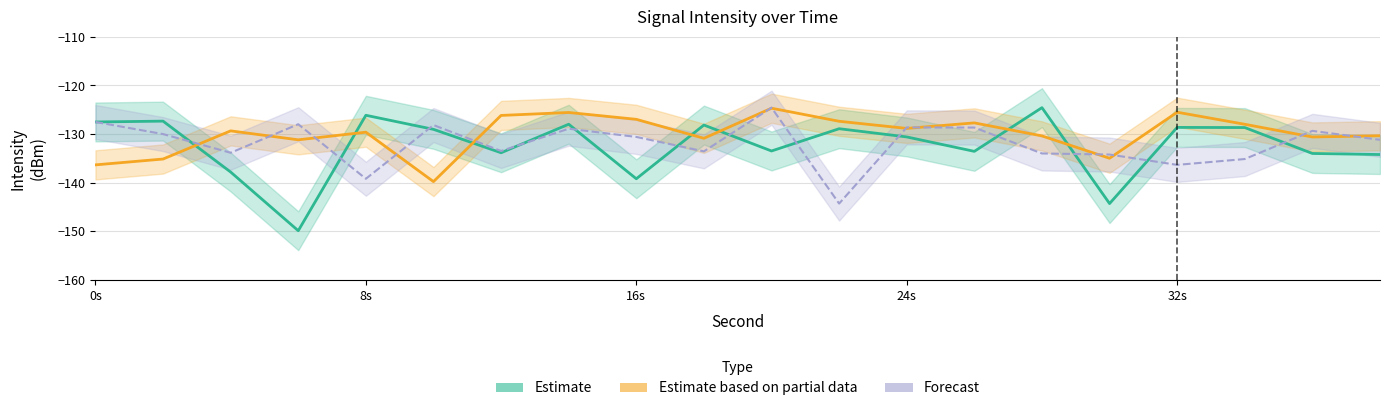

At how many categories does at least one series exceed -129?

16